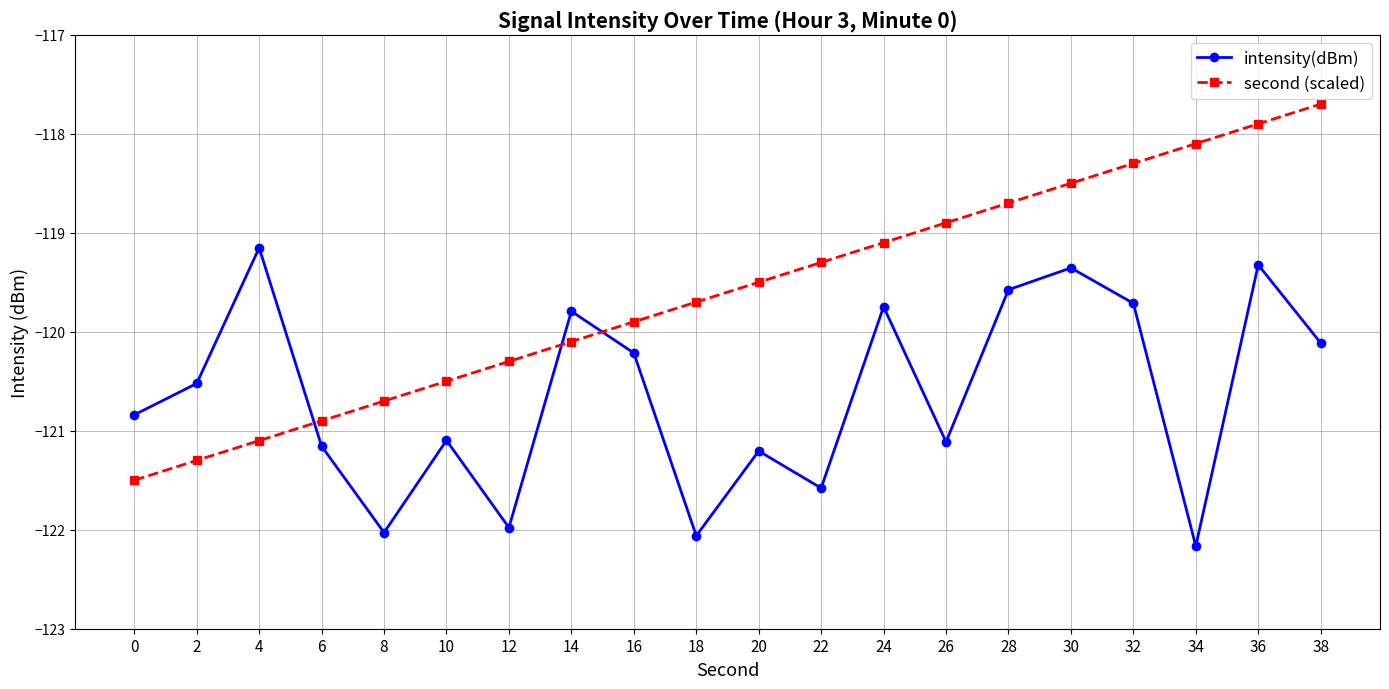

Does the chart display data point markers on the line(s)?

Yes